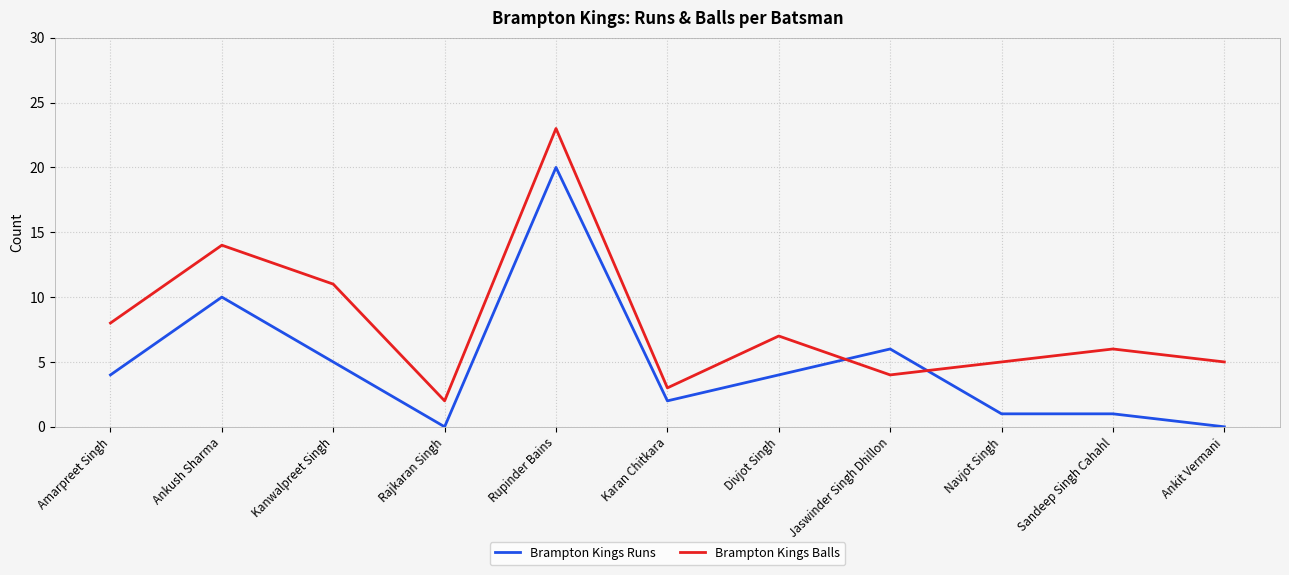

What is the sum of the Brampton Kings Runs values at Kanwalpreet Singh and Amarpreet Singh?

9